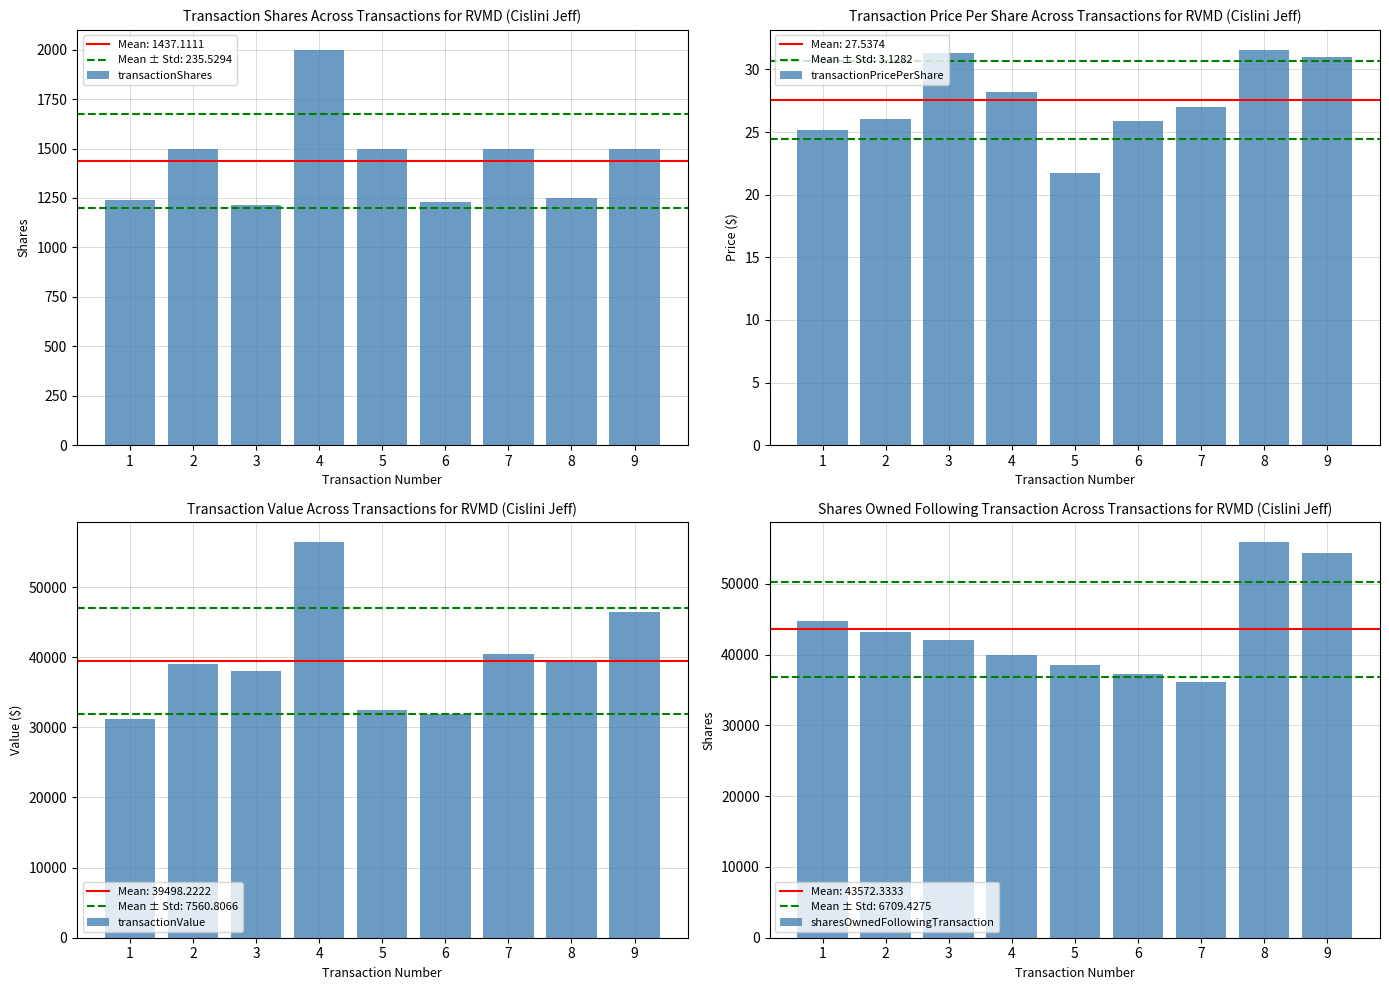

At how many categories does at least one series exceed 55662?

2